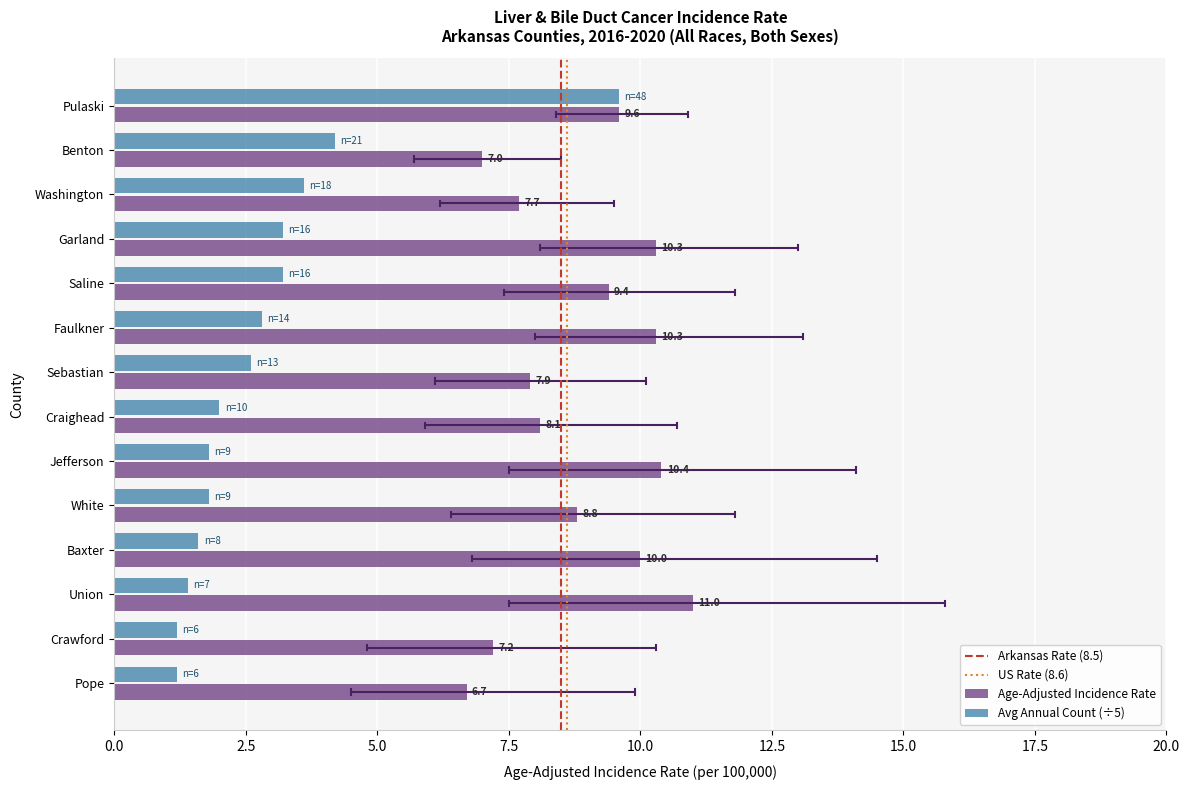

Which series changed the most between Crawford and Pope?

Age-Adjusted Incidence Rate